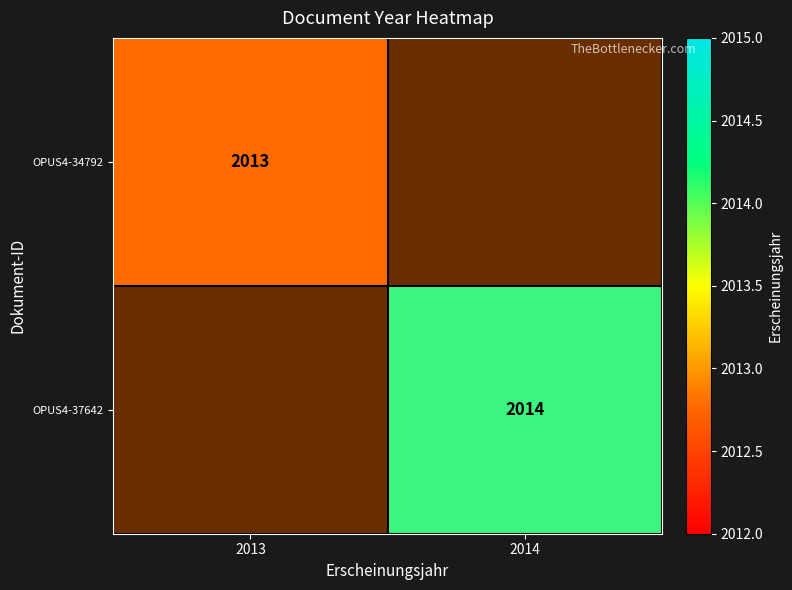

Which category has the lowest value across all series?

2013